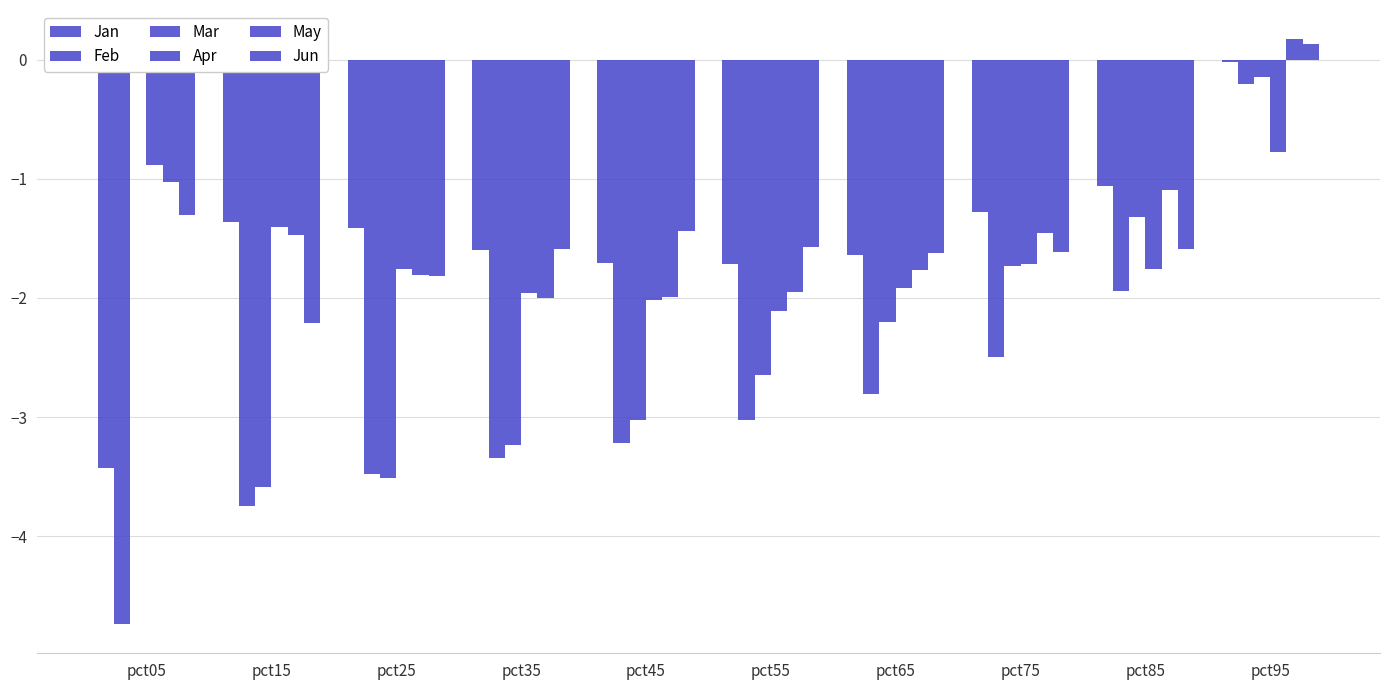

What is the difference between the highest and lowest values at pct65?

1.2